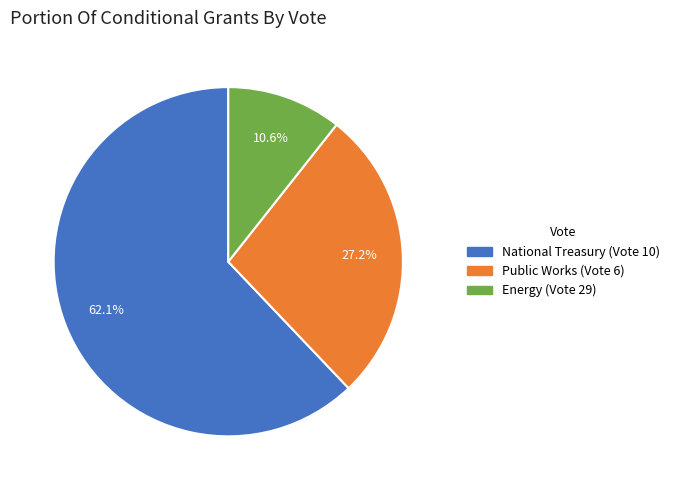

How many slices are in this pie chart?

3